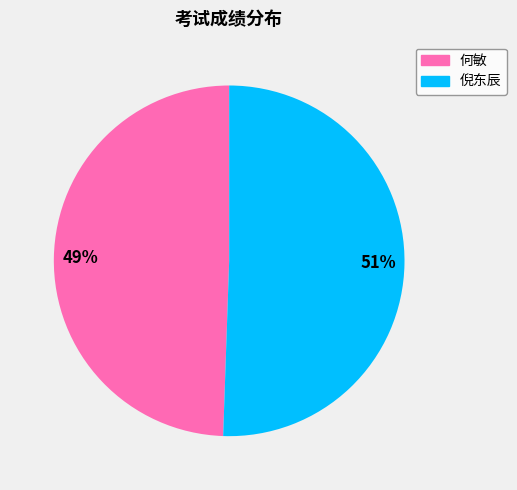

To the nearest percent, what is the combined percentage of 倪东辰 and 何敏?

100%